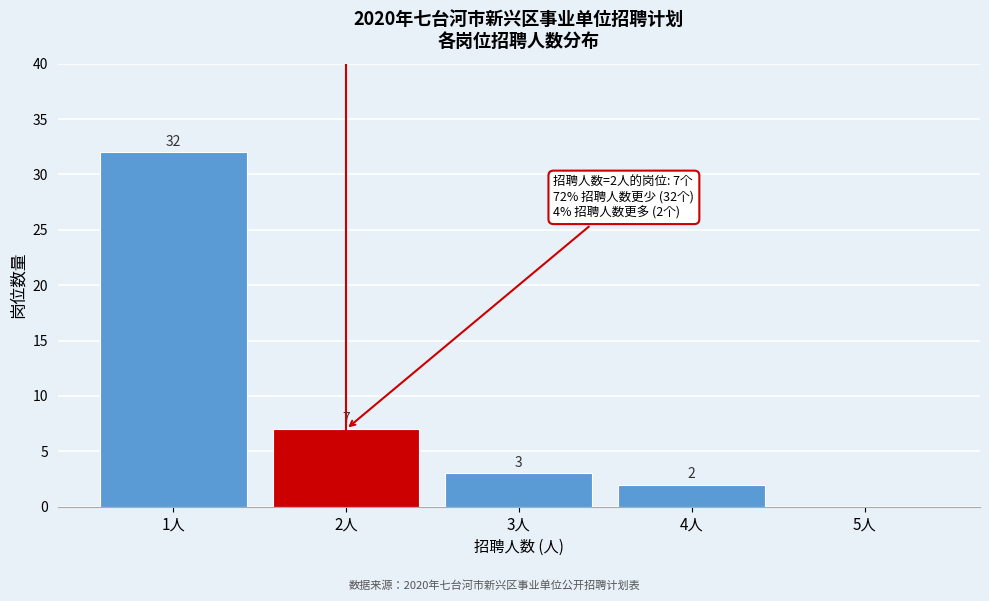

Reading left to right, transcribe all the data shown in this chart.

1人=32	2人=7	3人=3	4人=2	5人=0